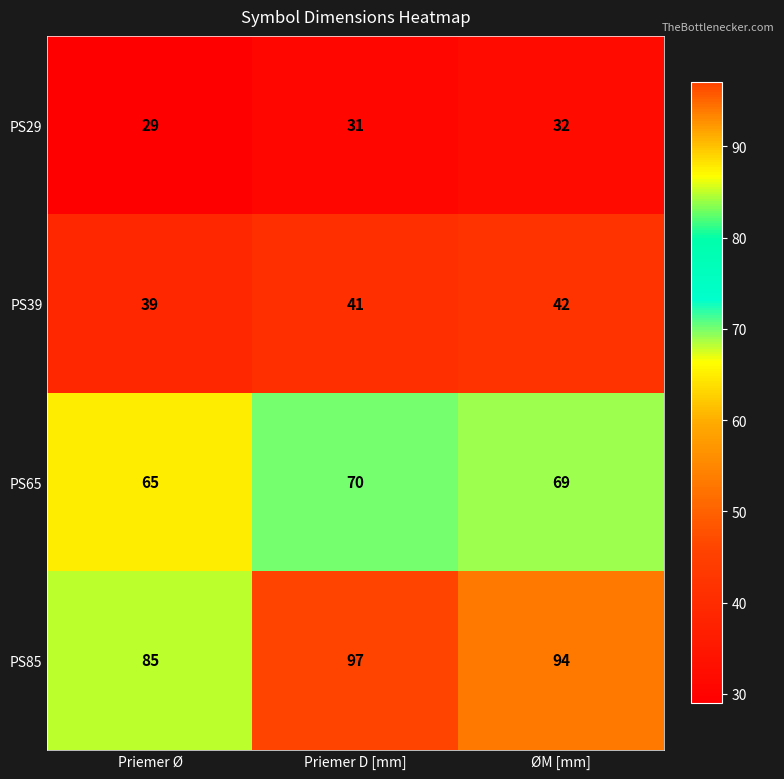

Which series changed the most between Priemer Ø and ØM [mm]?

PS85